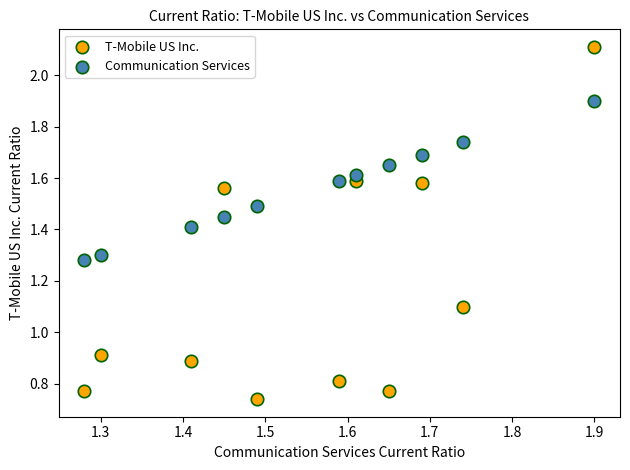

What is the X range (max minus min) for the scatter plot?

0.6